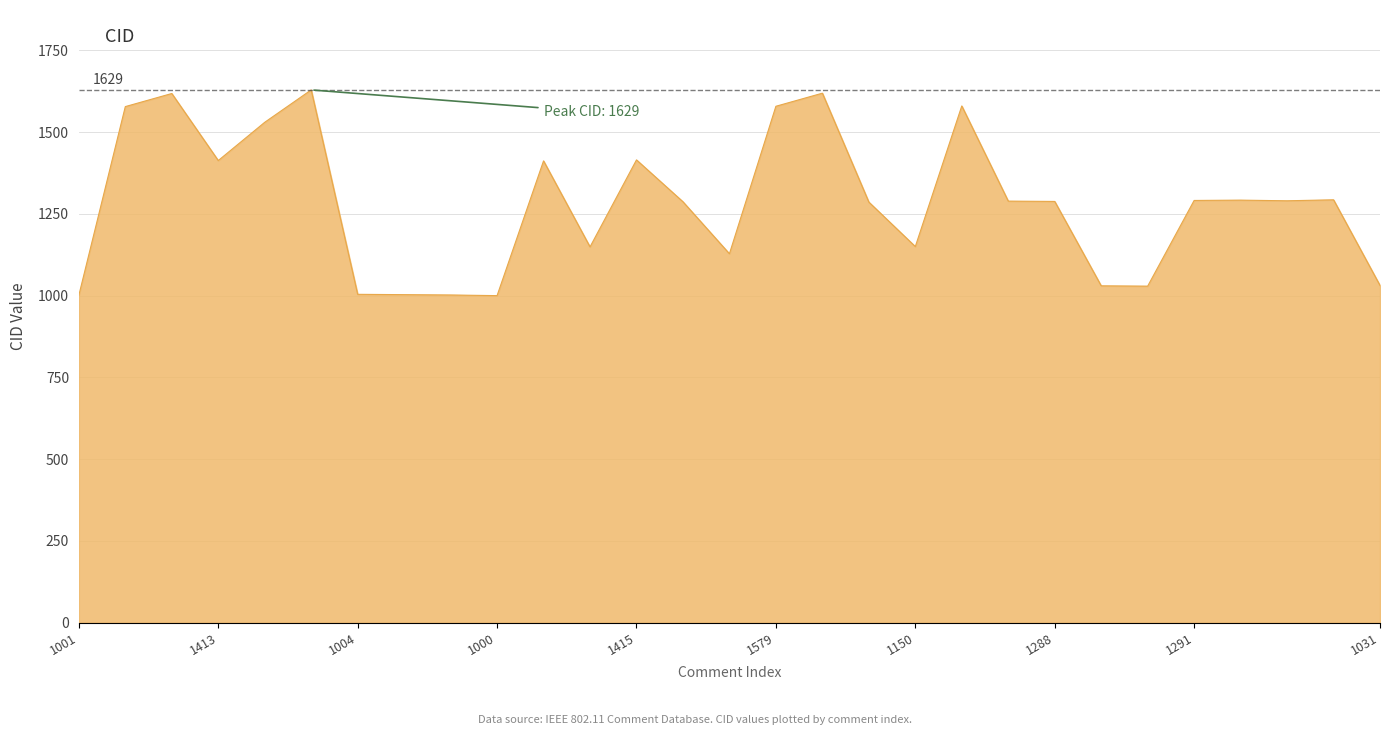

What is the smallest value displayed?

1000